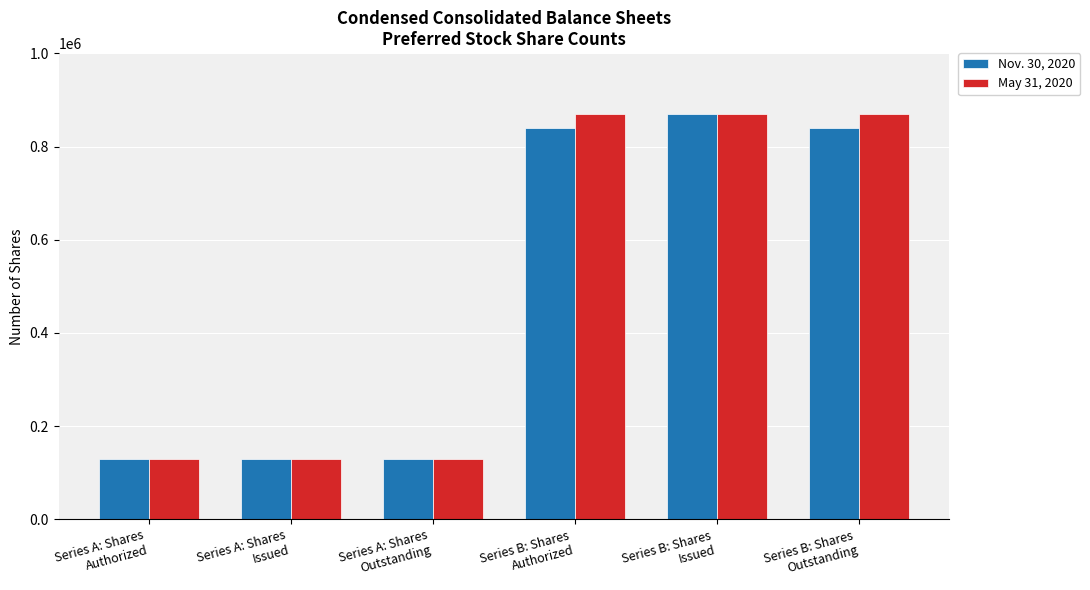

Are the bars horizontal?

No